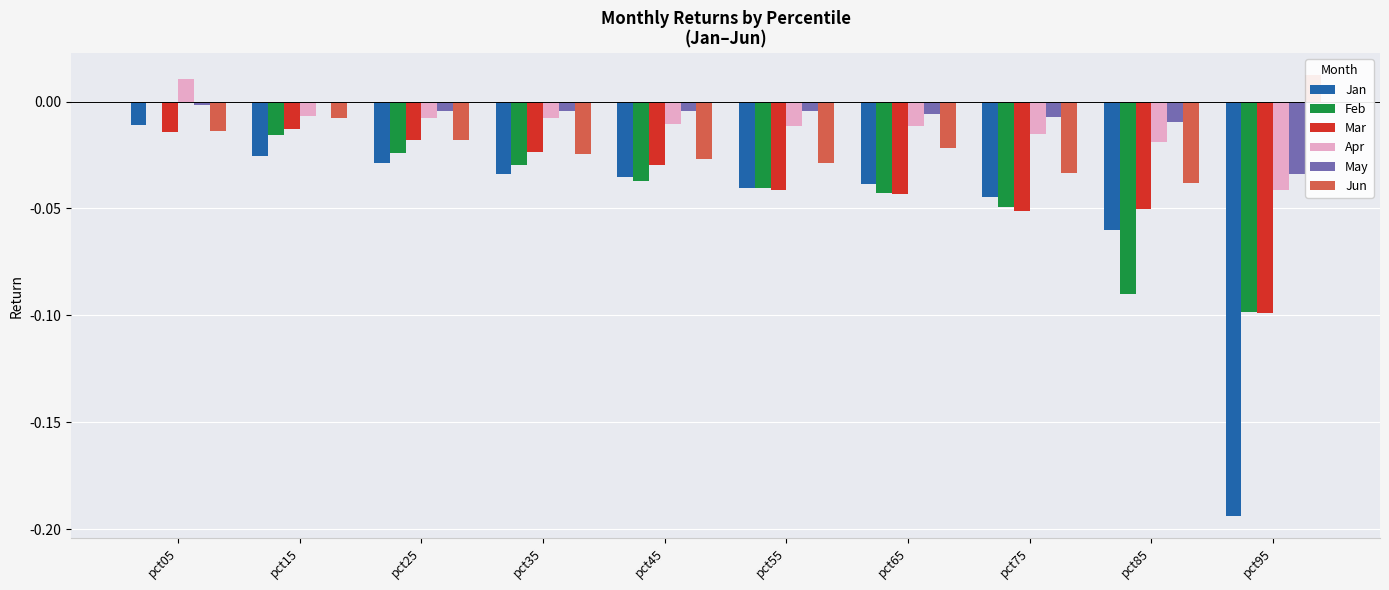

What are all the series names shown in the legend?

Jan, Feb, Mar, Apr, May, Jun